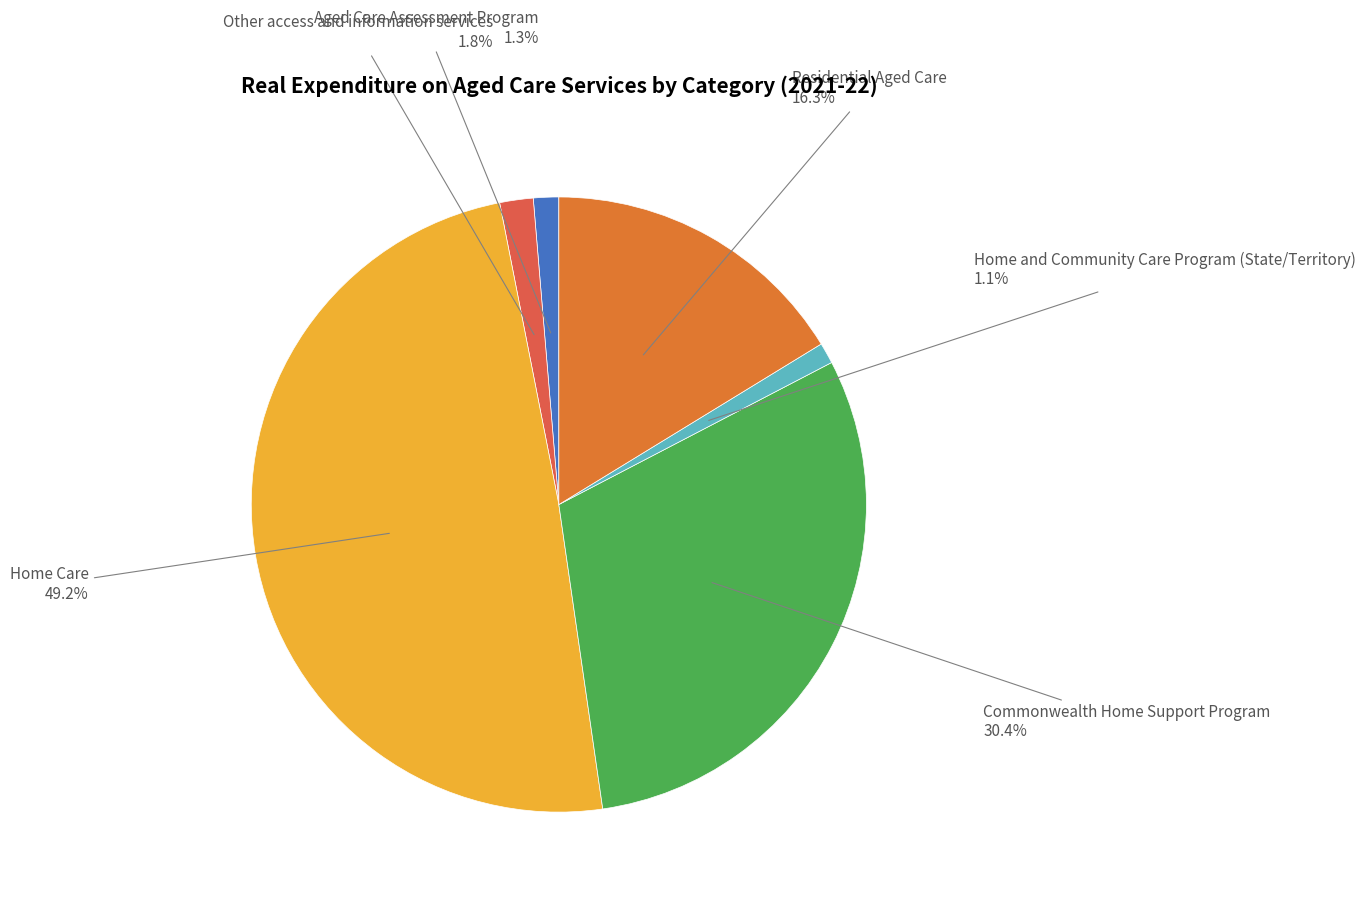

To the nearest percent, what percentage of the pie is Aged Care Assessment Program?

1%